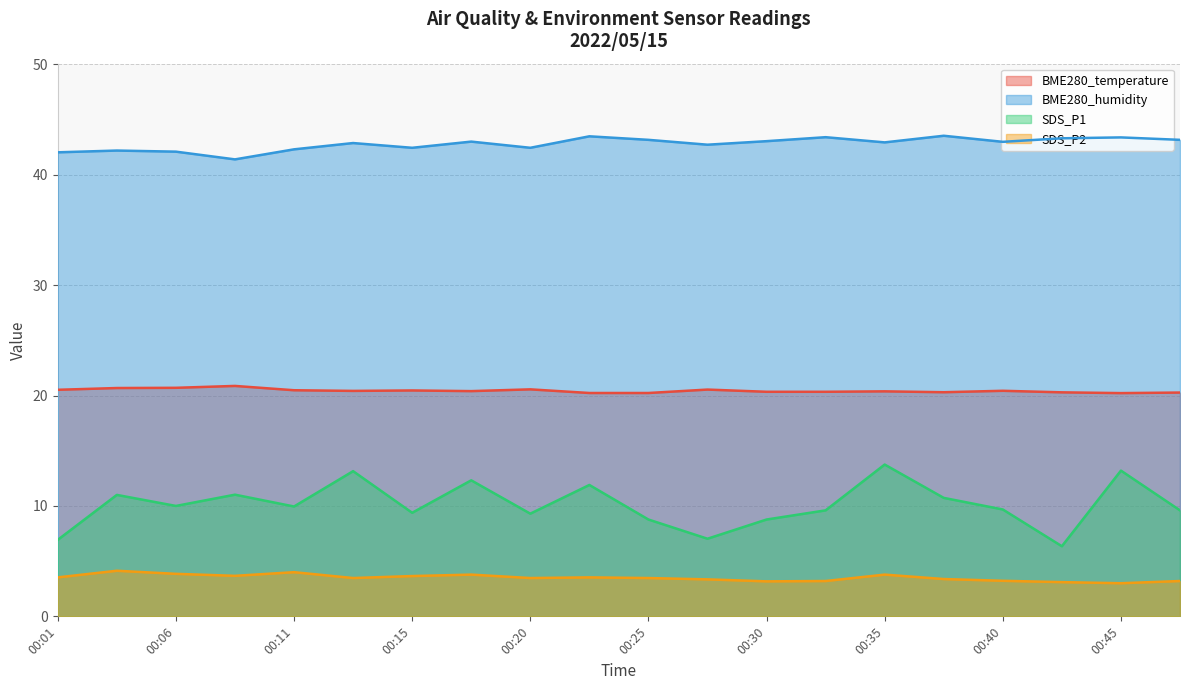

Which category has the highest value in the SDS_P2 series?

00:03